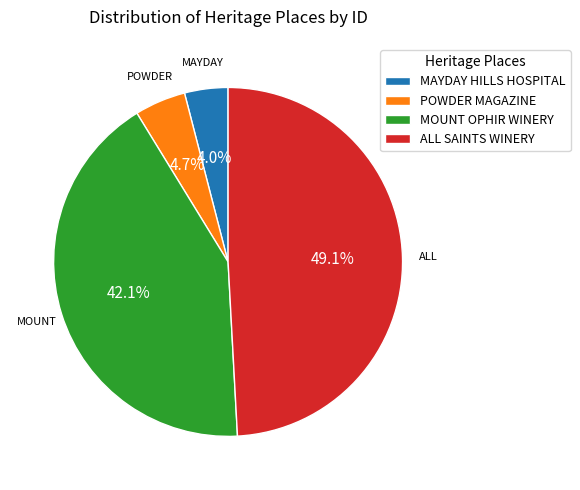

Between ALL SAINTS WINERY and MOUNT OPHIR WINERY, which is larger?

ALL SAINTS WINERY